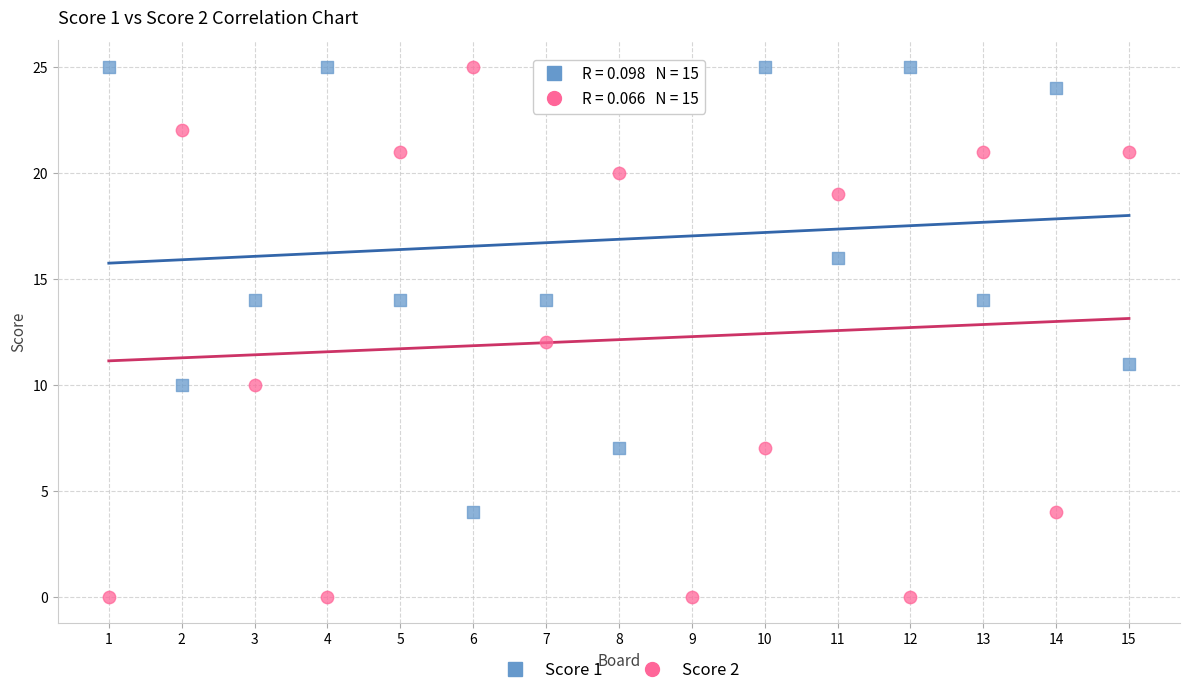

Which series reaches the minimum Y coordinate?

Score 2